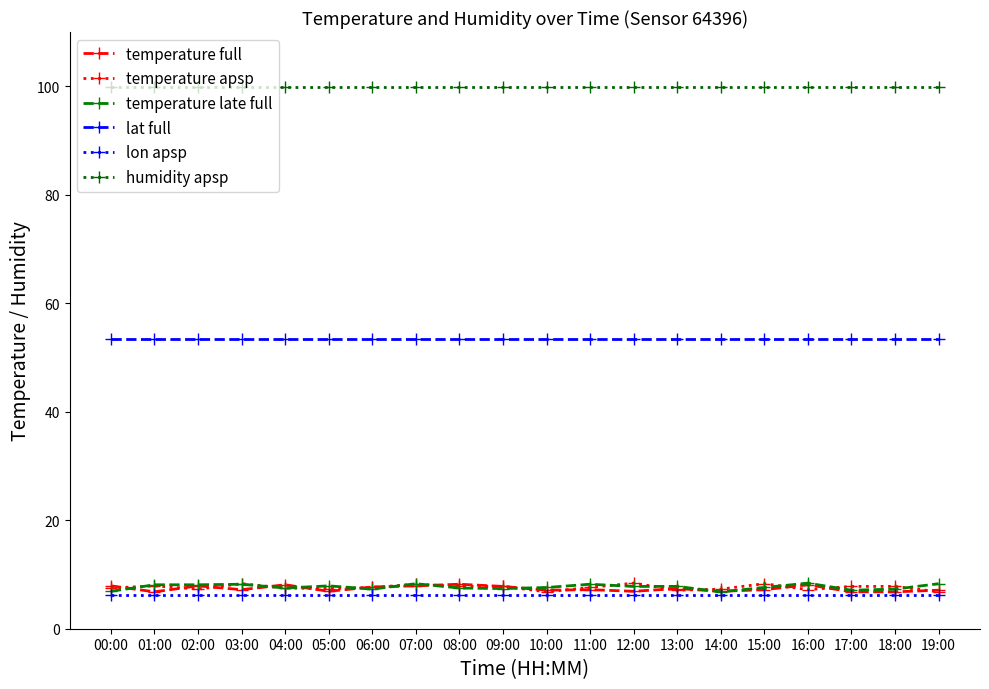

At how many categories does at least one series exceed 32?

20